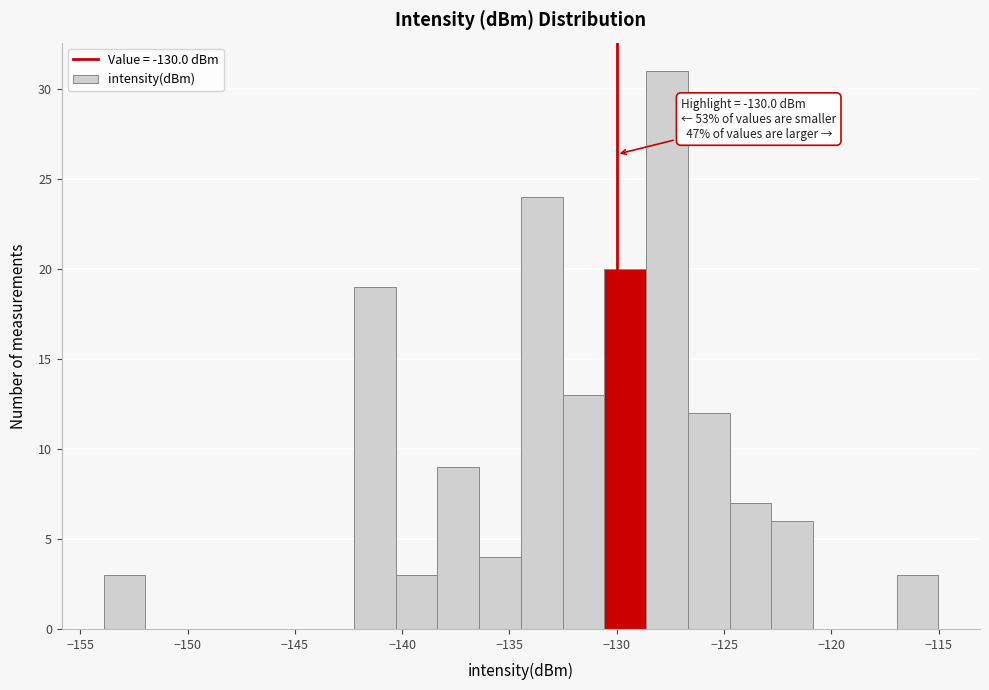

Read against the x-axis, roughly where is the centre of the tallest bar?

-127.5